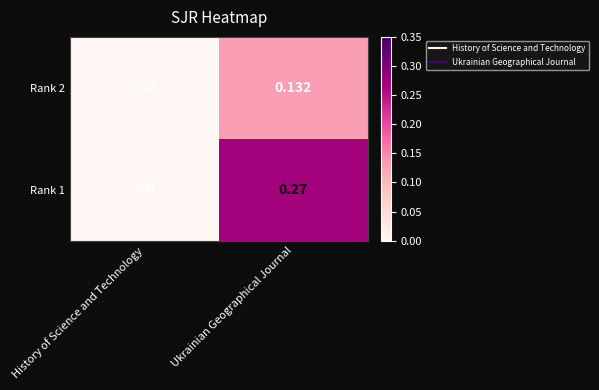

Which series has the largest total across all categories?

Rank 1